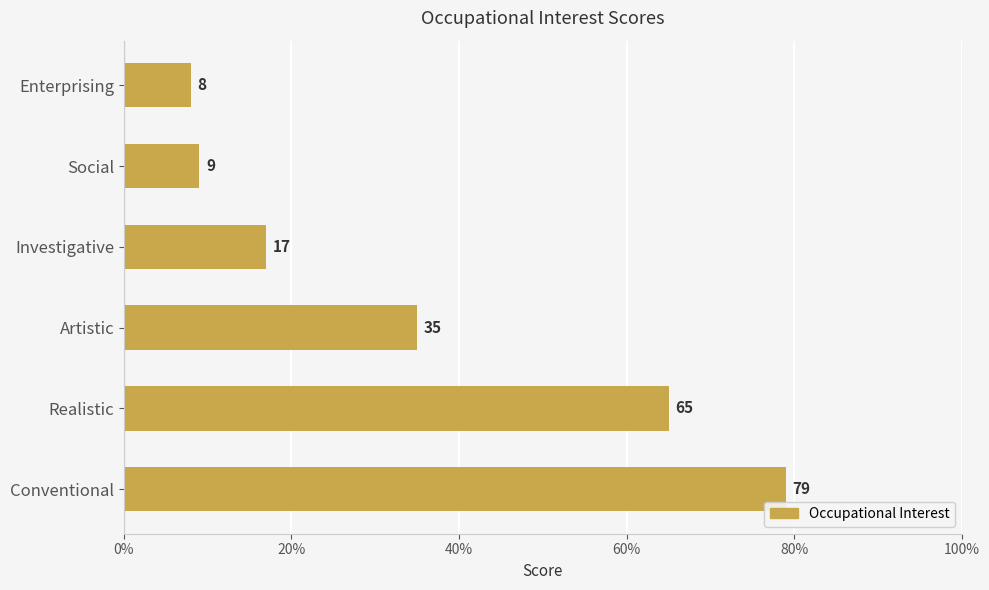

What is the difference between the maximum and minimum values?

71